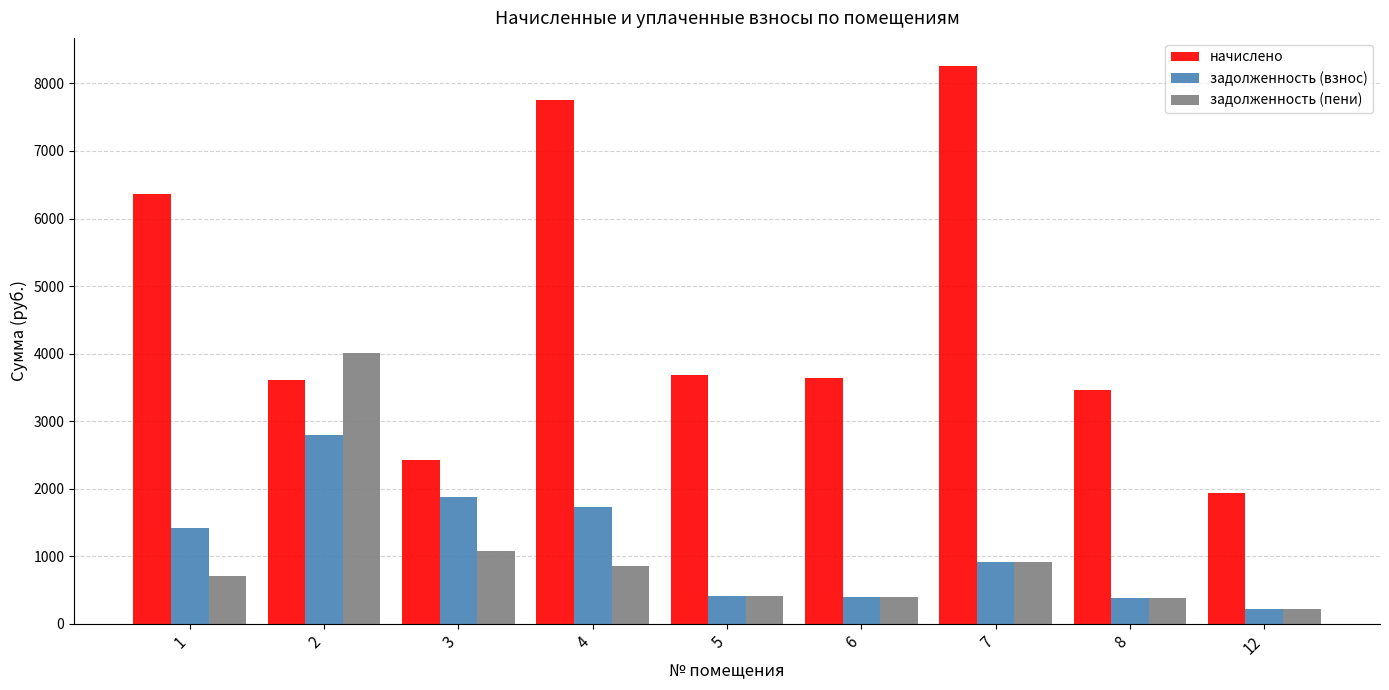

Which label corresponds to the largest value in the chart?

7